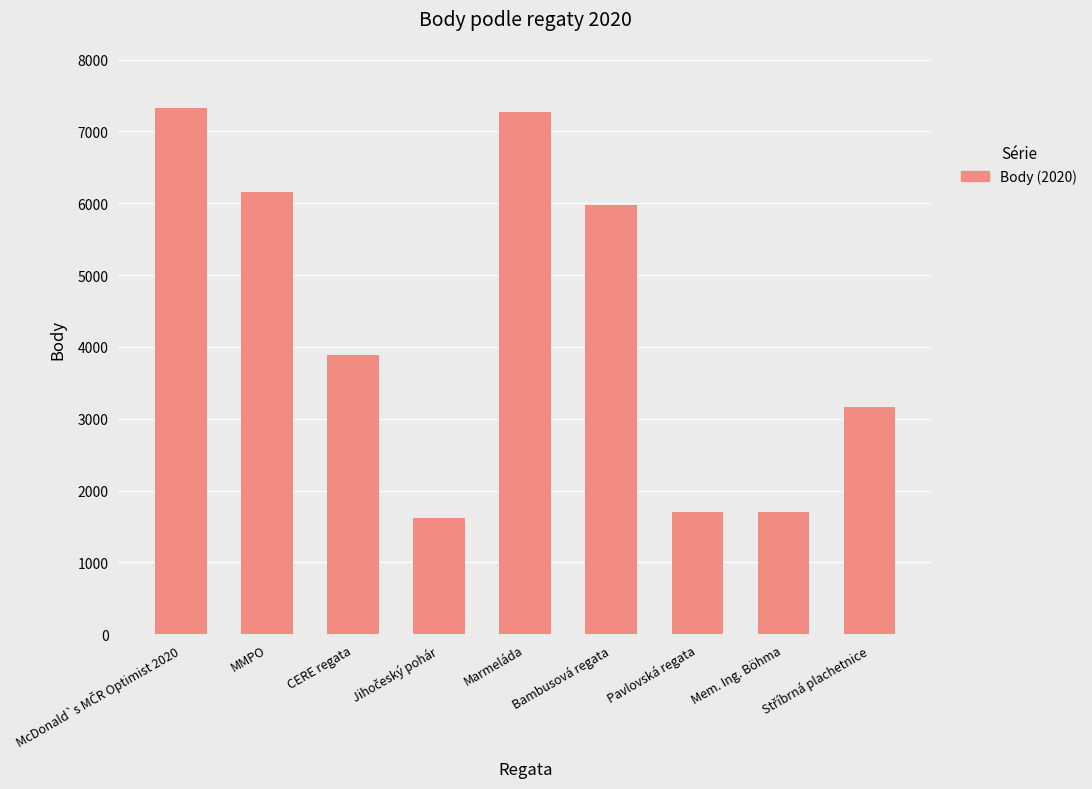

The value at Pavlovská regata is 1696. True or false?

True